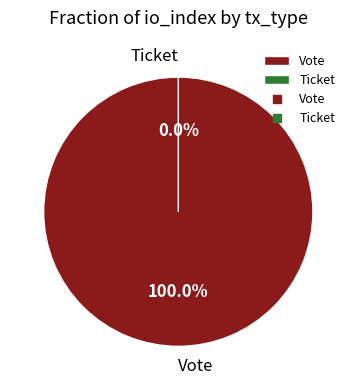

Is there any slice that represents more than half of the pie?

Yes